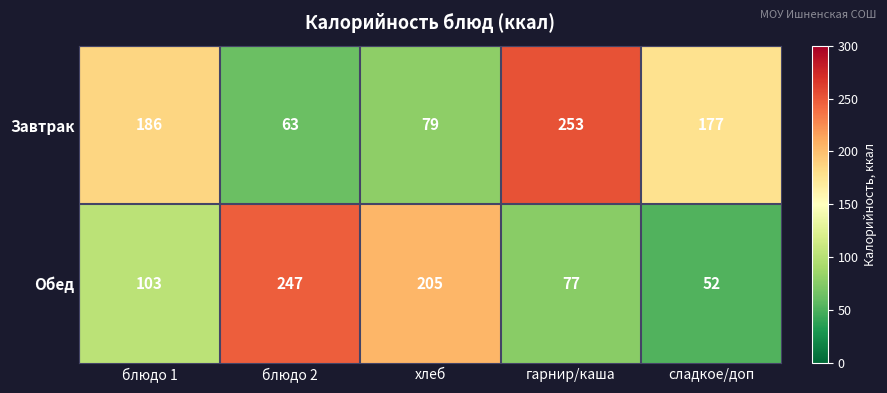

What is the approximate value of Обед at хлеб?

205